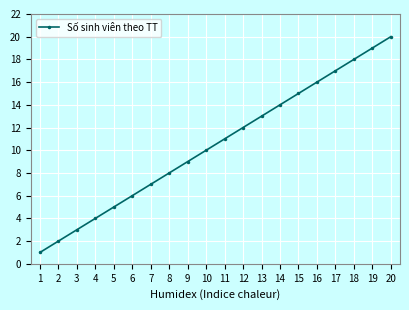

Rank the categories by value from lowest to highest.

1, 2, 3, 4, 5, 6, 7, 8, 9, 10, 11, 12, 13, 14, 15, 16, 17, 18, 19, 20